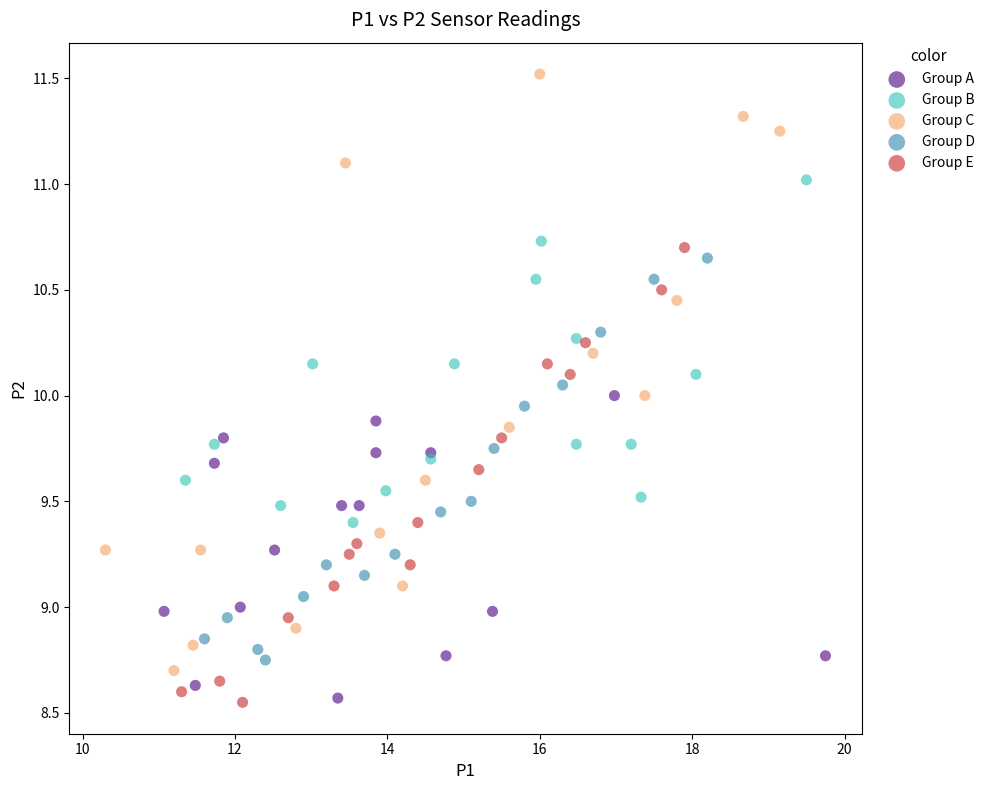

Which series reaches the maximum Y coordinate?

Group C